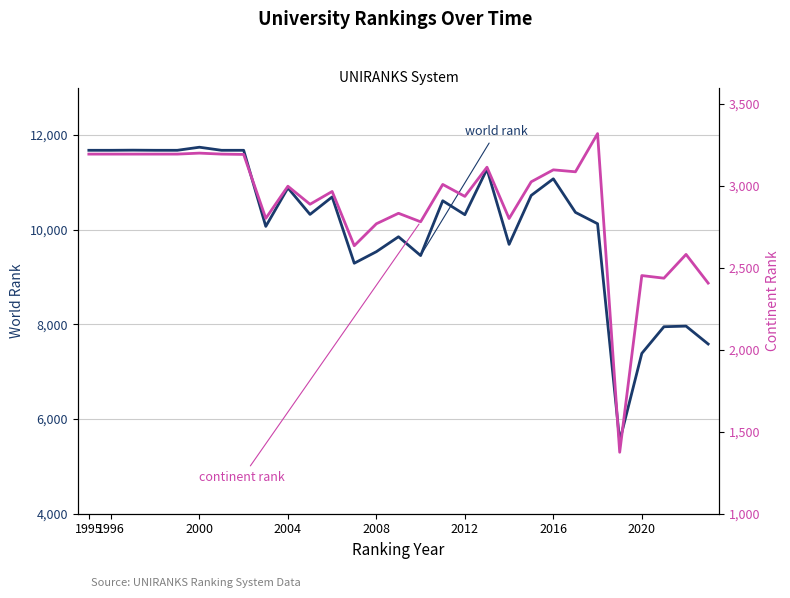

Count the number of categories in the chart.

29